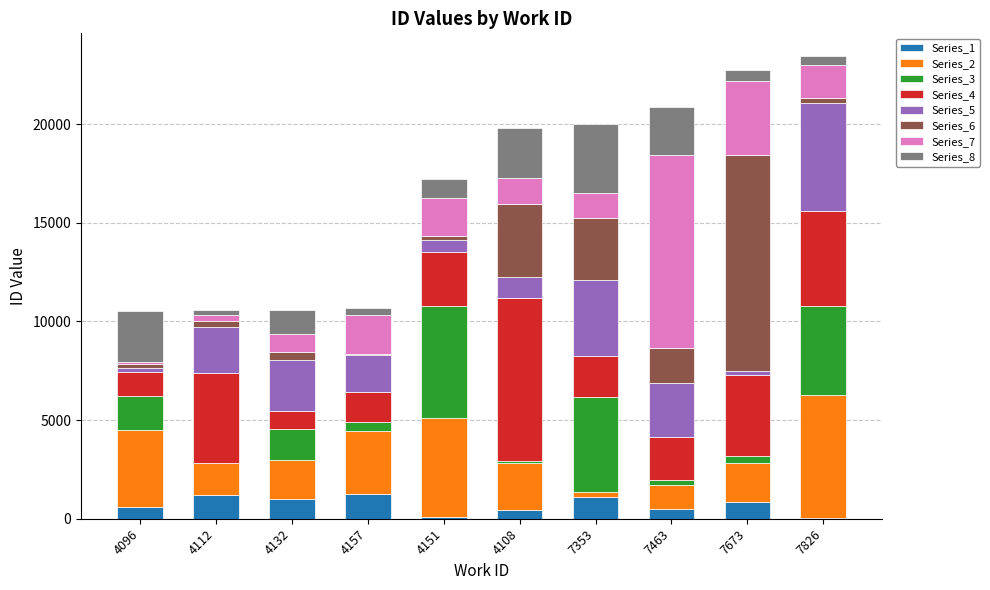

The Series_1 series shows 1091.8 at 7353. True or false?

True